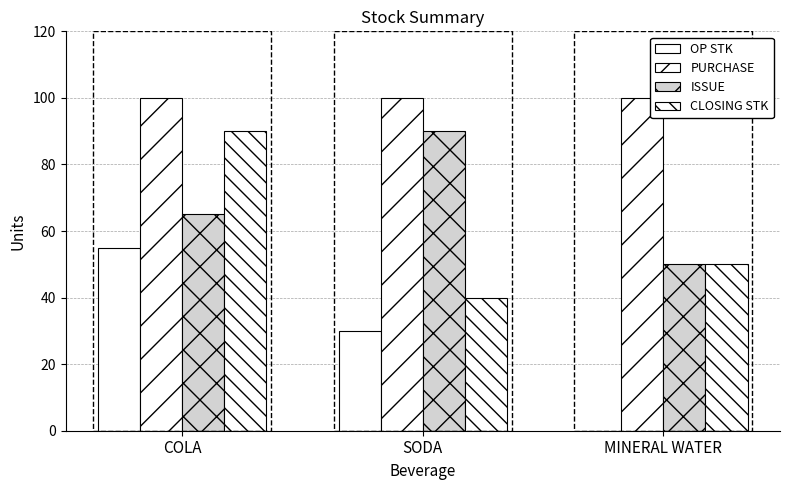

Where is OP STK nearest to the value 27?

SODA